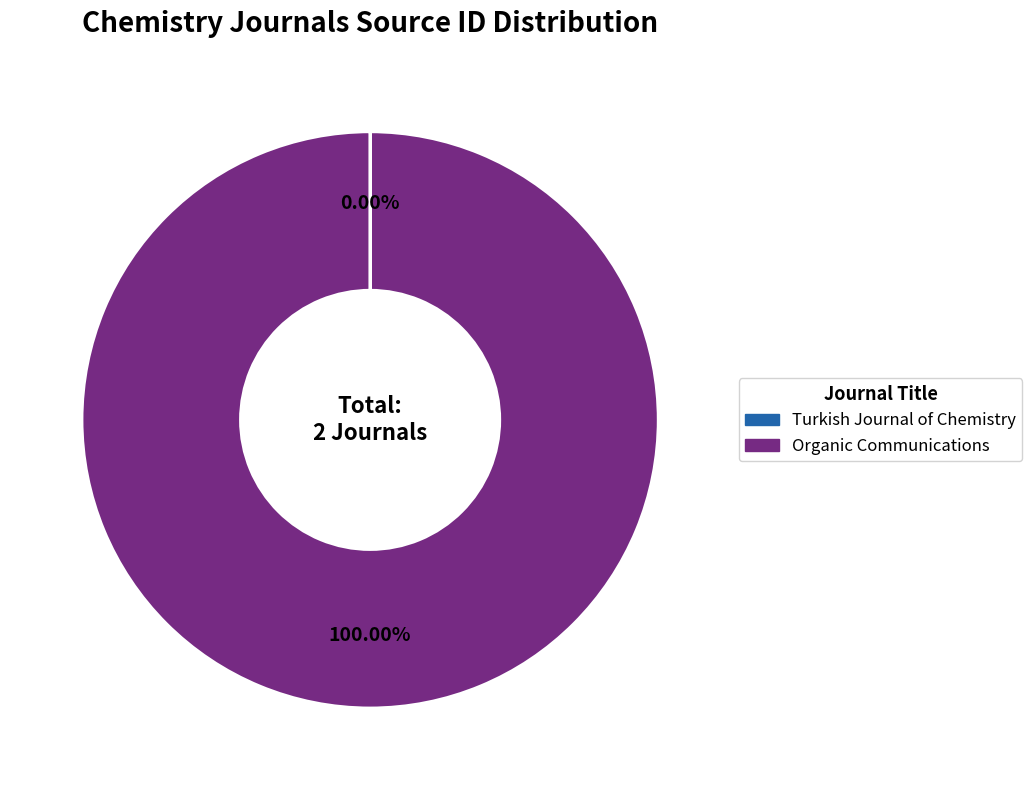

Does Organic Communications account for over 50% of the chart?

Yes